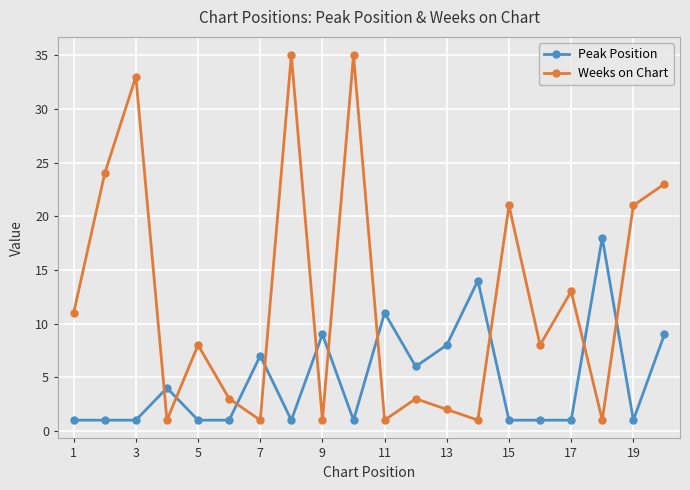

True or false: Weeks on Chart and Peak Position intersect in this chart.

True